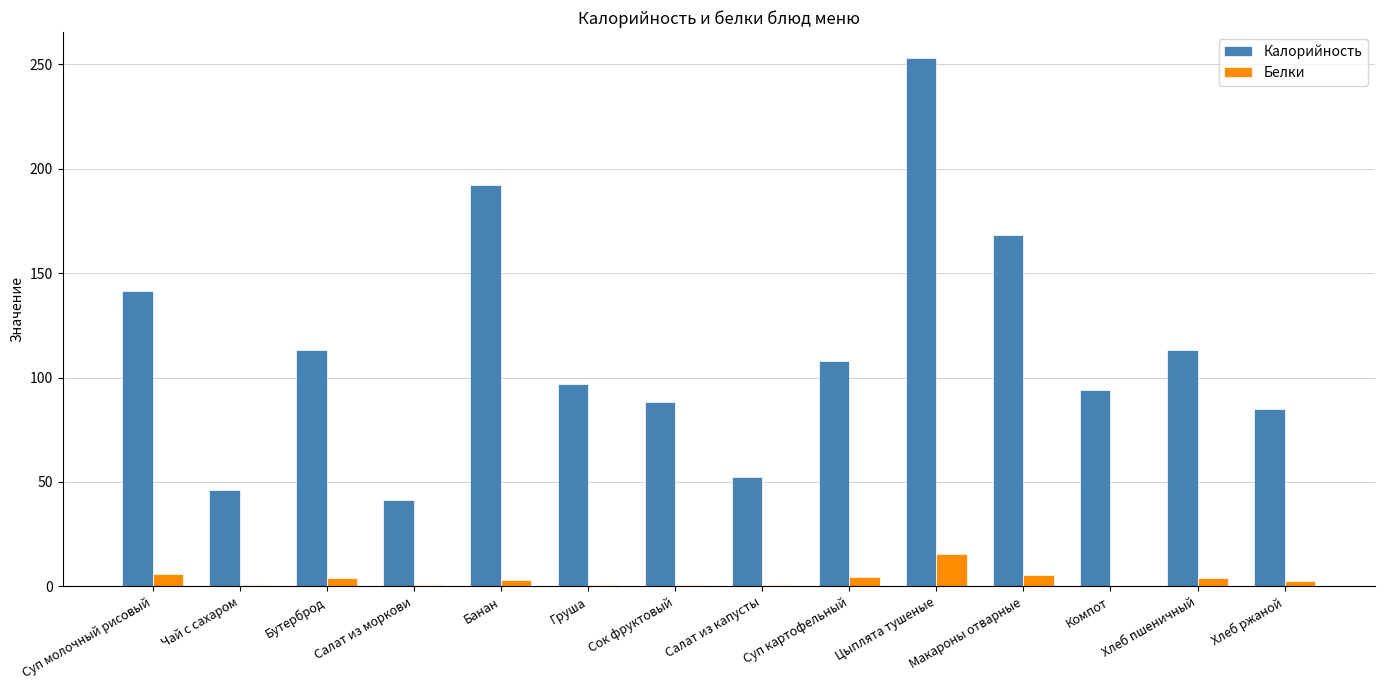

Between Салат из капусты and Хлеб пшеничный, which series saw the biggest shift?

Калорийность